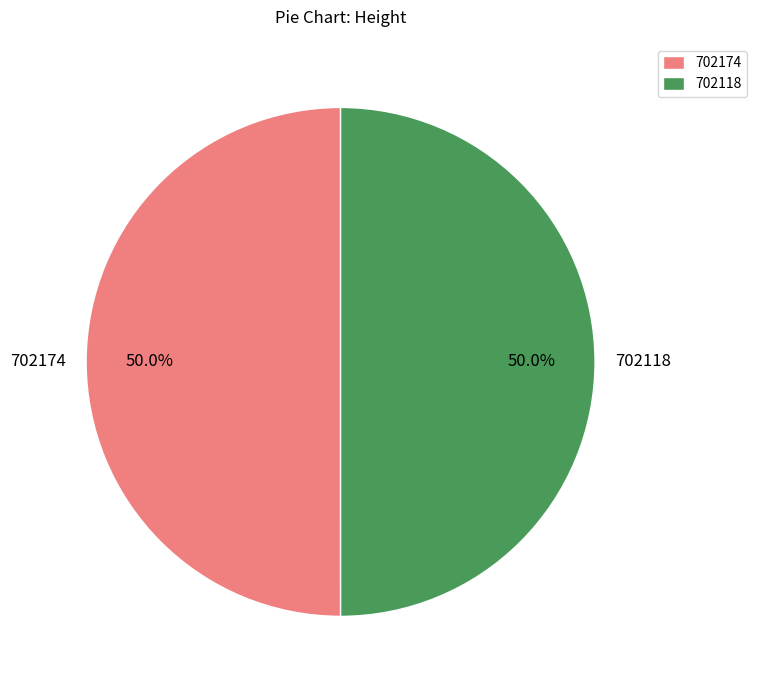

What percentage is NOT represented by 702174?

50.0%